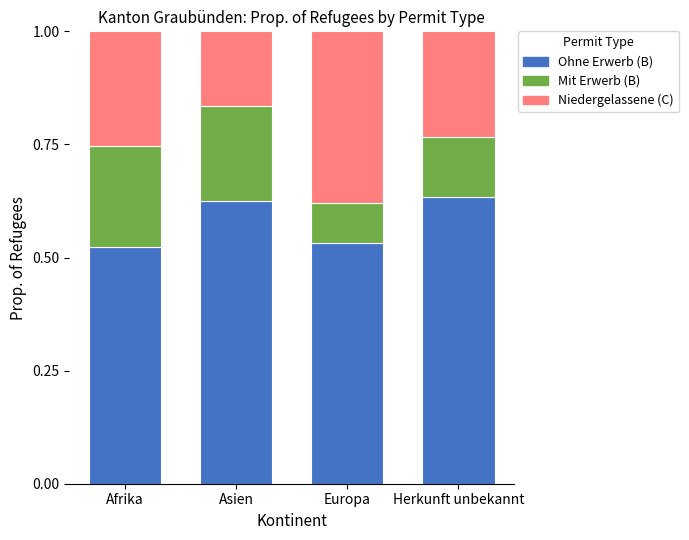

What is the total value across all series at Europa?

1.0